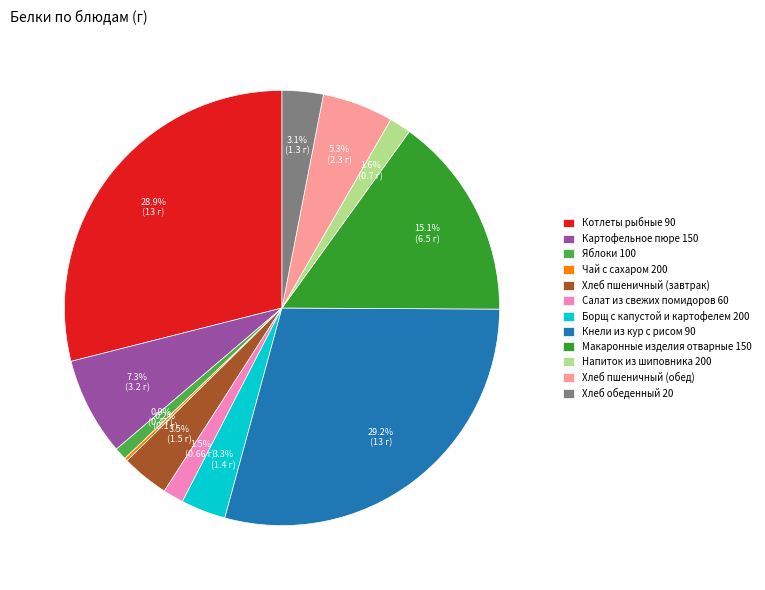

Is Картофельное пюре 150 the majority of the pie?

No